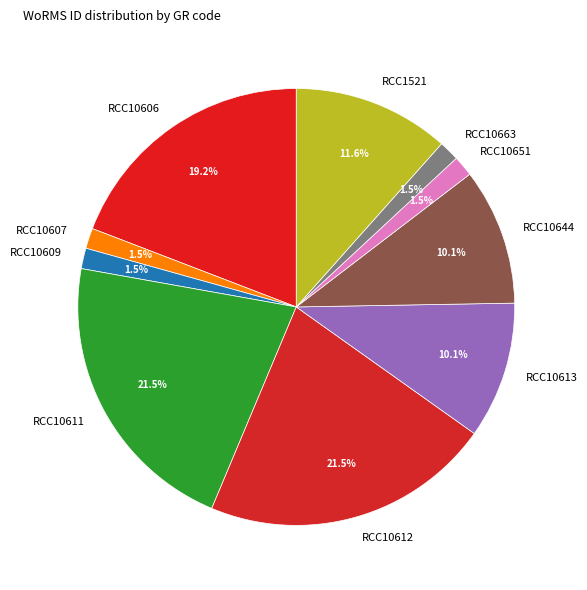

Which has a higher value, RCC10607 or RCC10612?

RCC10612